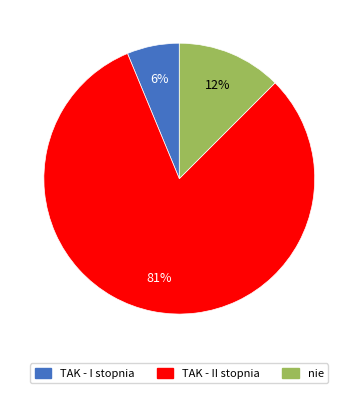

Does any single category account for the majority?

Yes